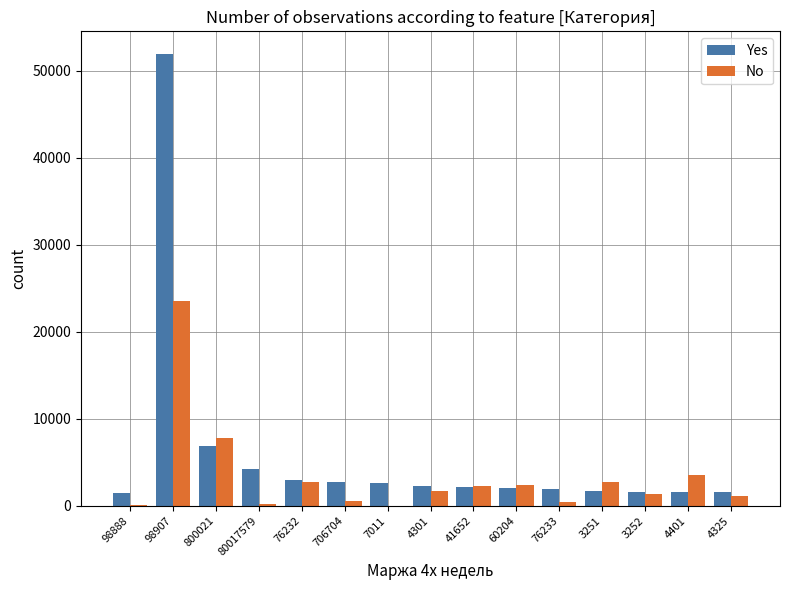

Count the number of data series in this chart.

2